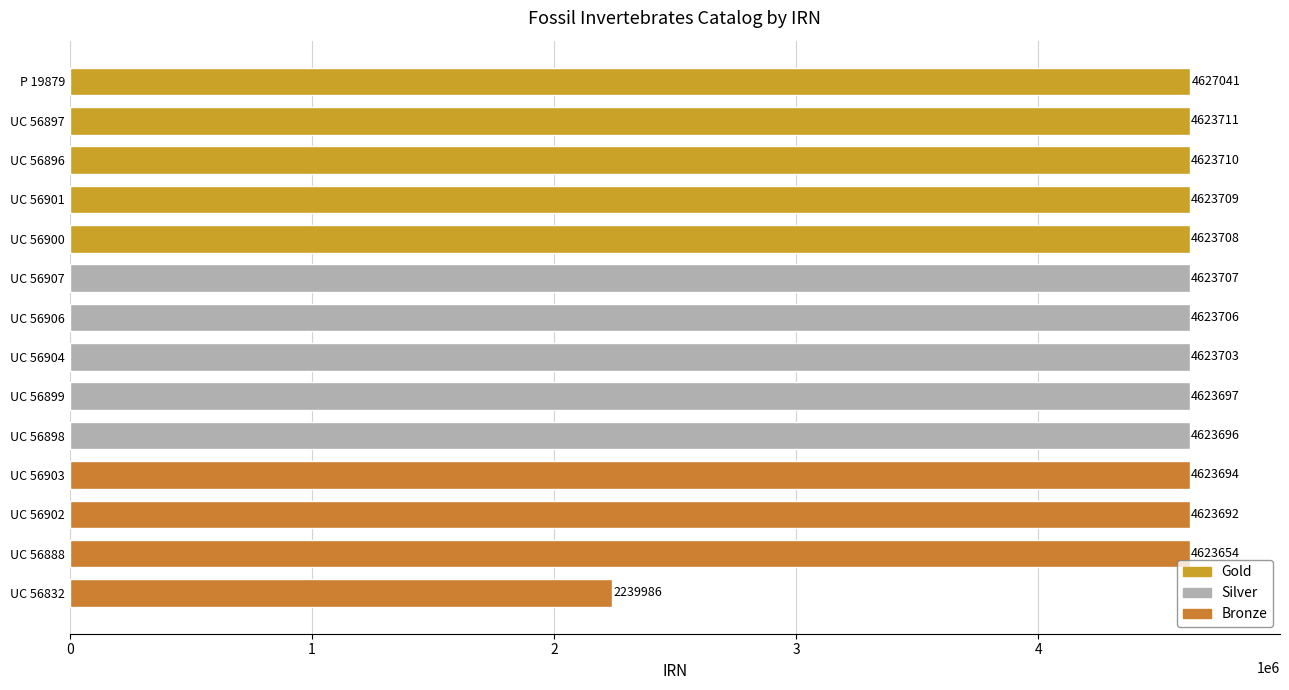

What is the approximate value at UC 56901, to the nearest 50?

4623700